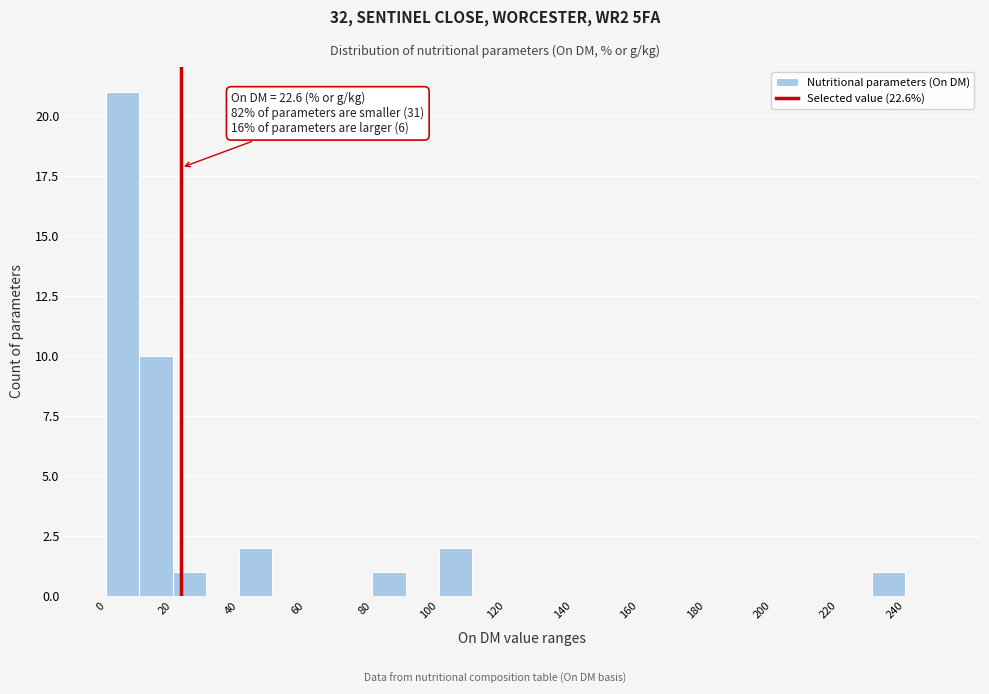

Over which range of the x-axis is the bar tallest?

0 to 10